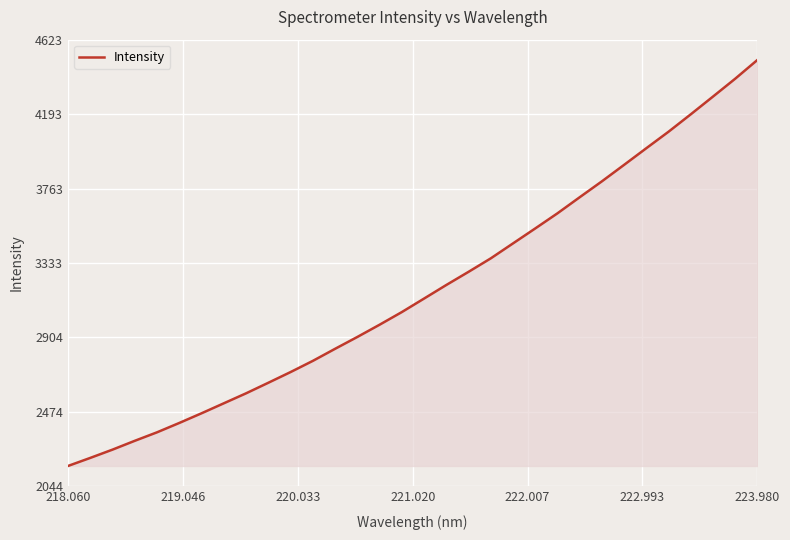

What is the smallest value displayed?

2161.5